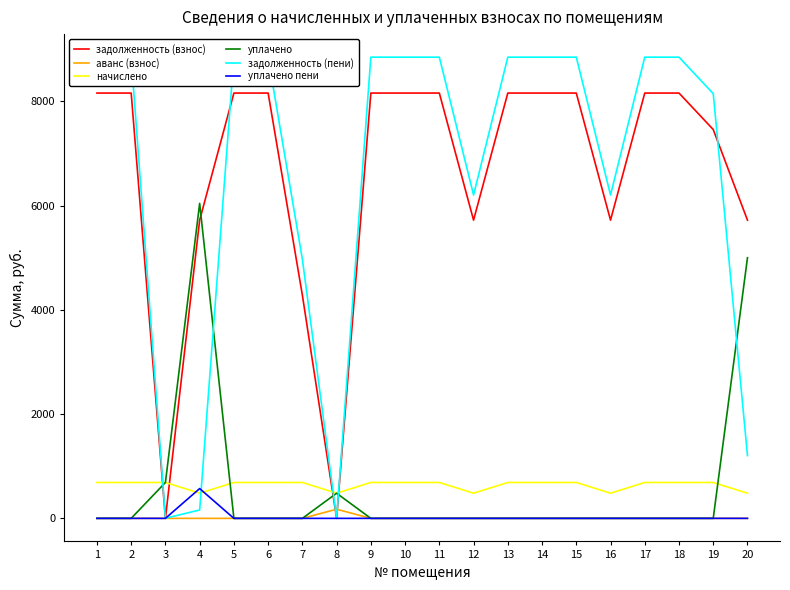

What is the sum of all уплачено пени values?

571.6